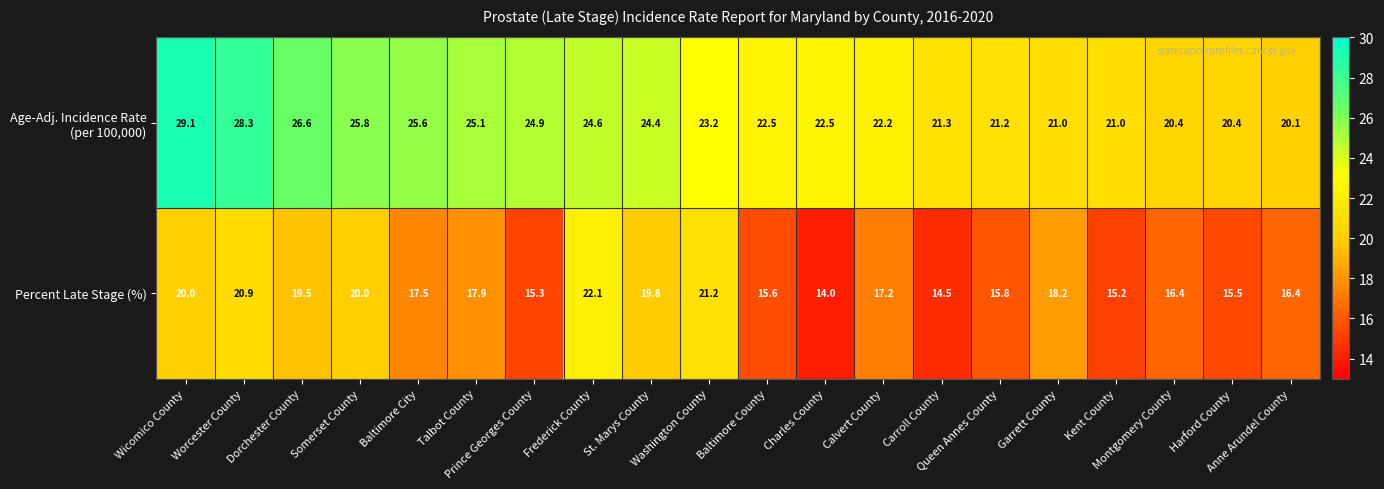

What is the difference between the second highest and second lowest values in the Percent Late Stage (%) series?

6.7